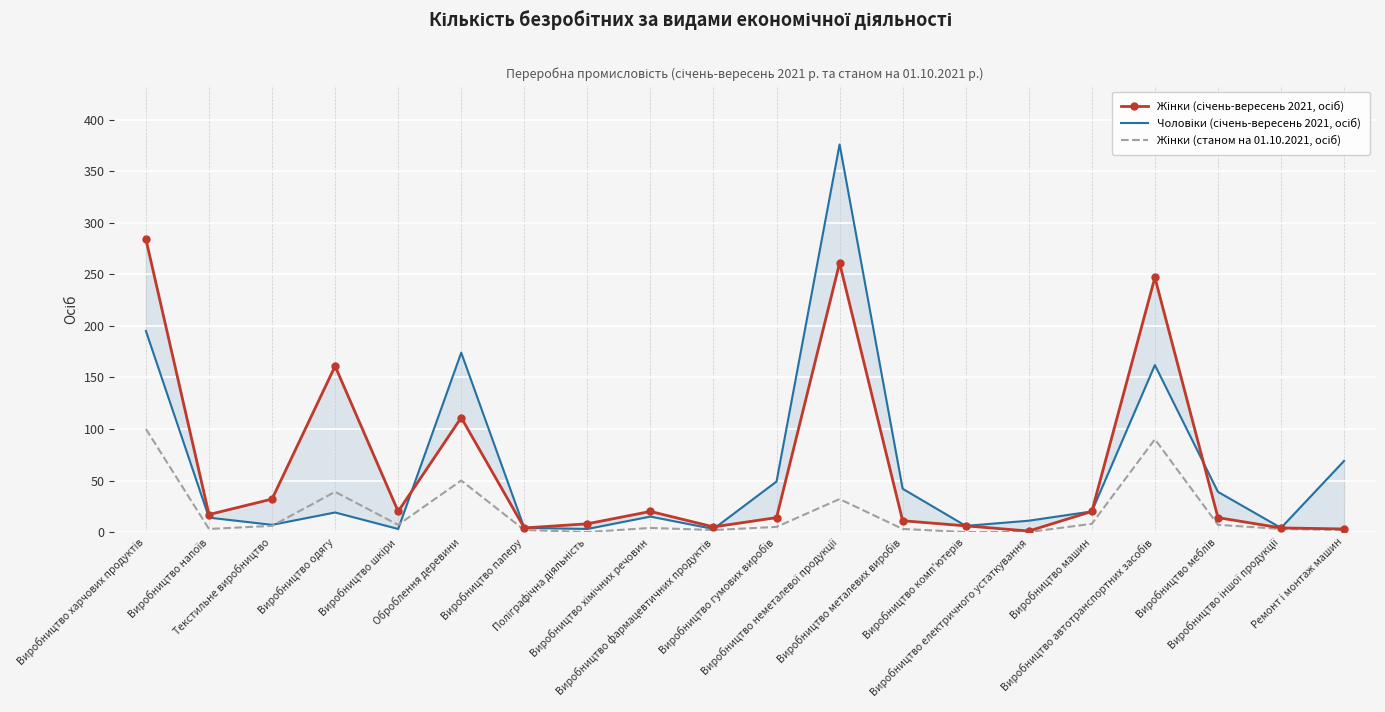

After their last crossing, which series has the higher values: Жінки (січень-вересень 2021, осіб) or Чоловіки (січень-вересень 2021, осіб)?

Чоловіки (січень-вересень 2021, осіб)